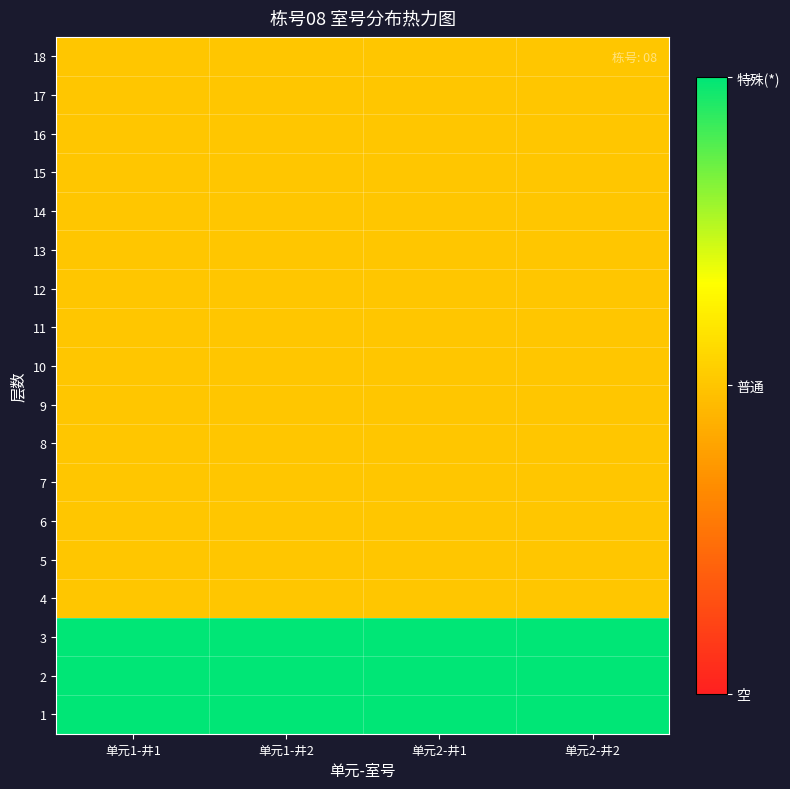

What is the greatest value displayed?

2